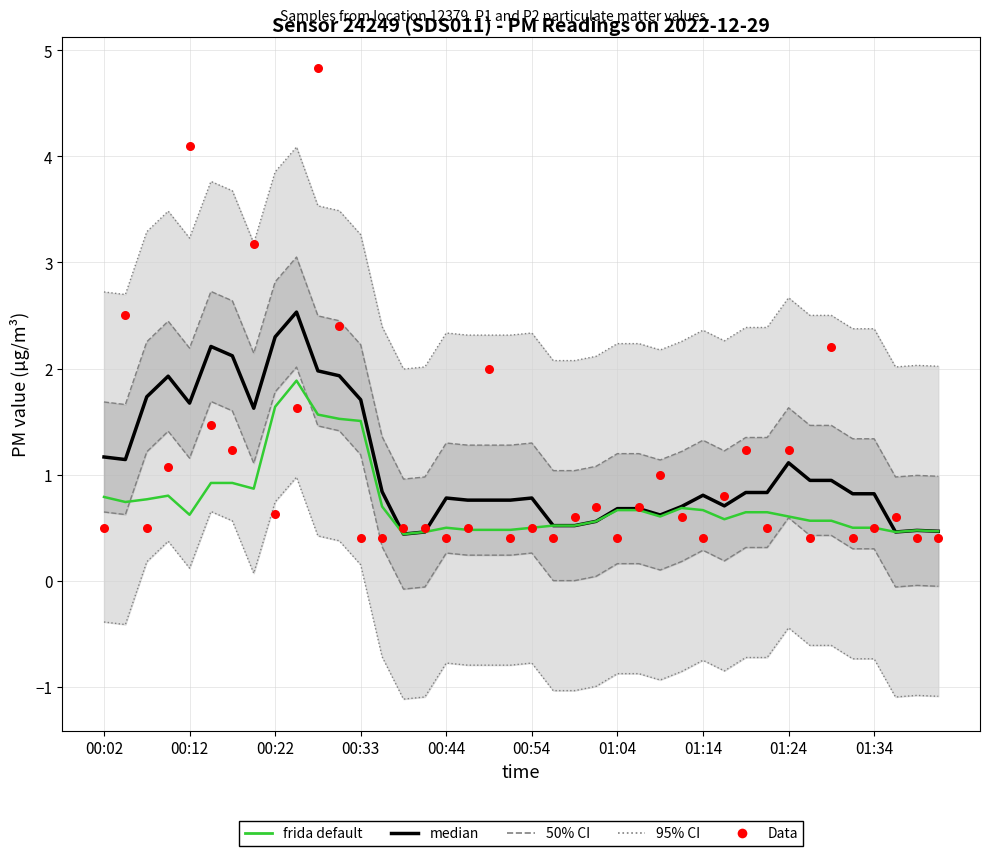

What is the total value across all series at 00:02?

2.5